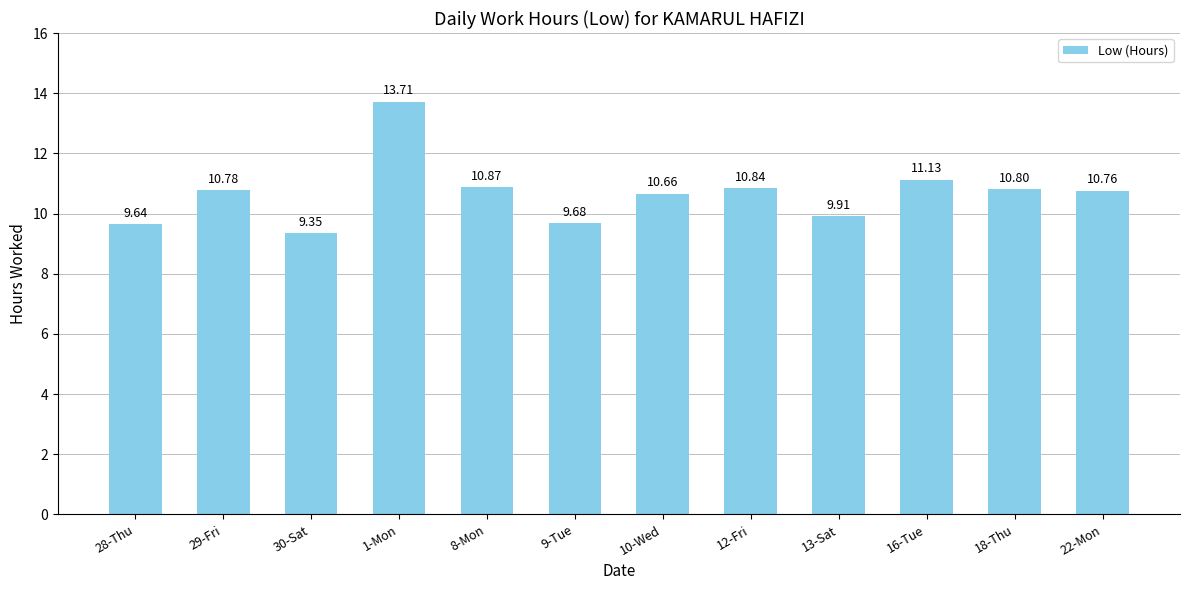

List the labels in order of value, largest first.

1-Mon, 16-Tue, 8-Mon, 12-Fri, 18-Thu, 29-Fri, 22-Mon, 10-Wed, 13-Sat, 9-Tue, 28-Thu, 30-Sat